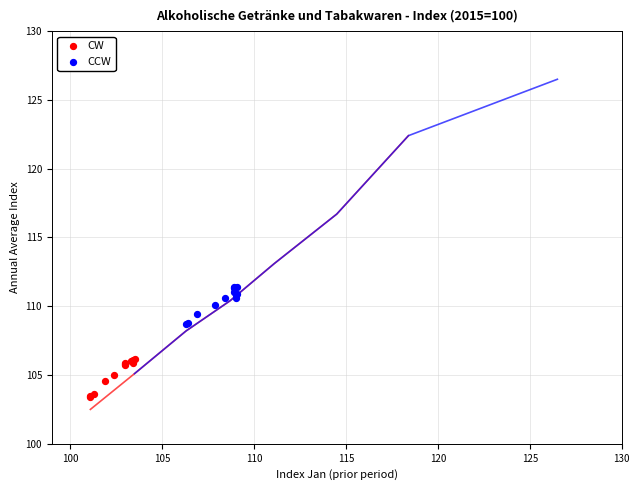

Which series reaches the minimum Y coordinate?

CW